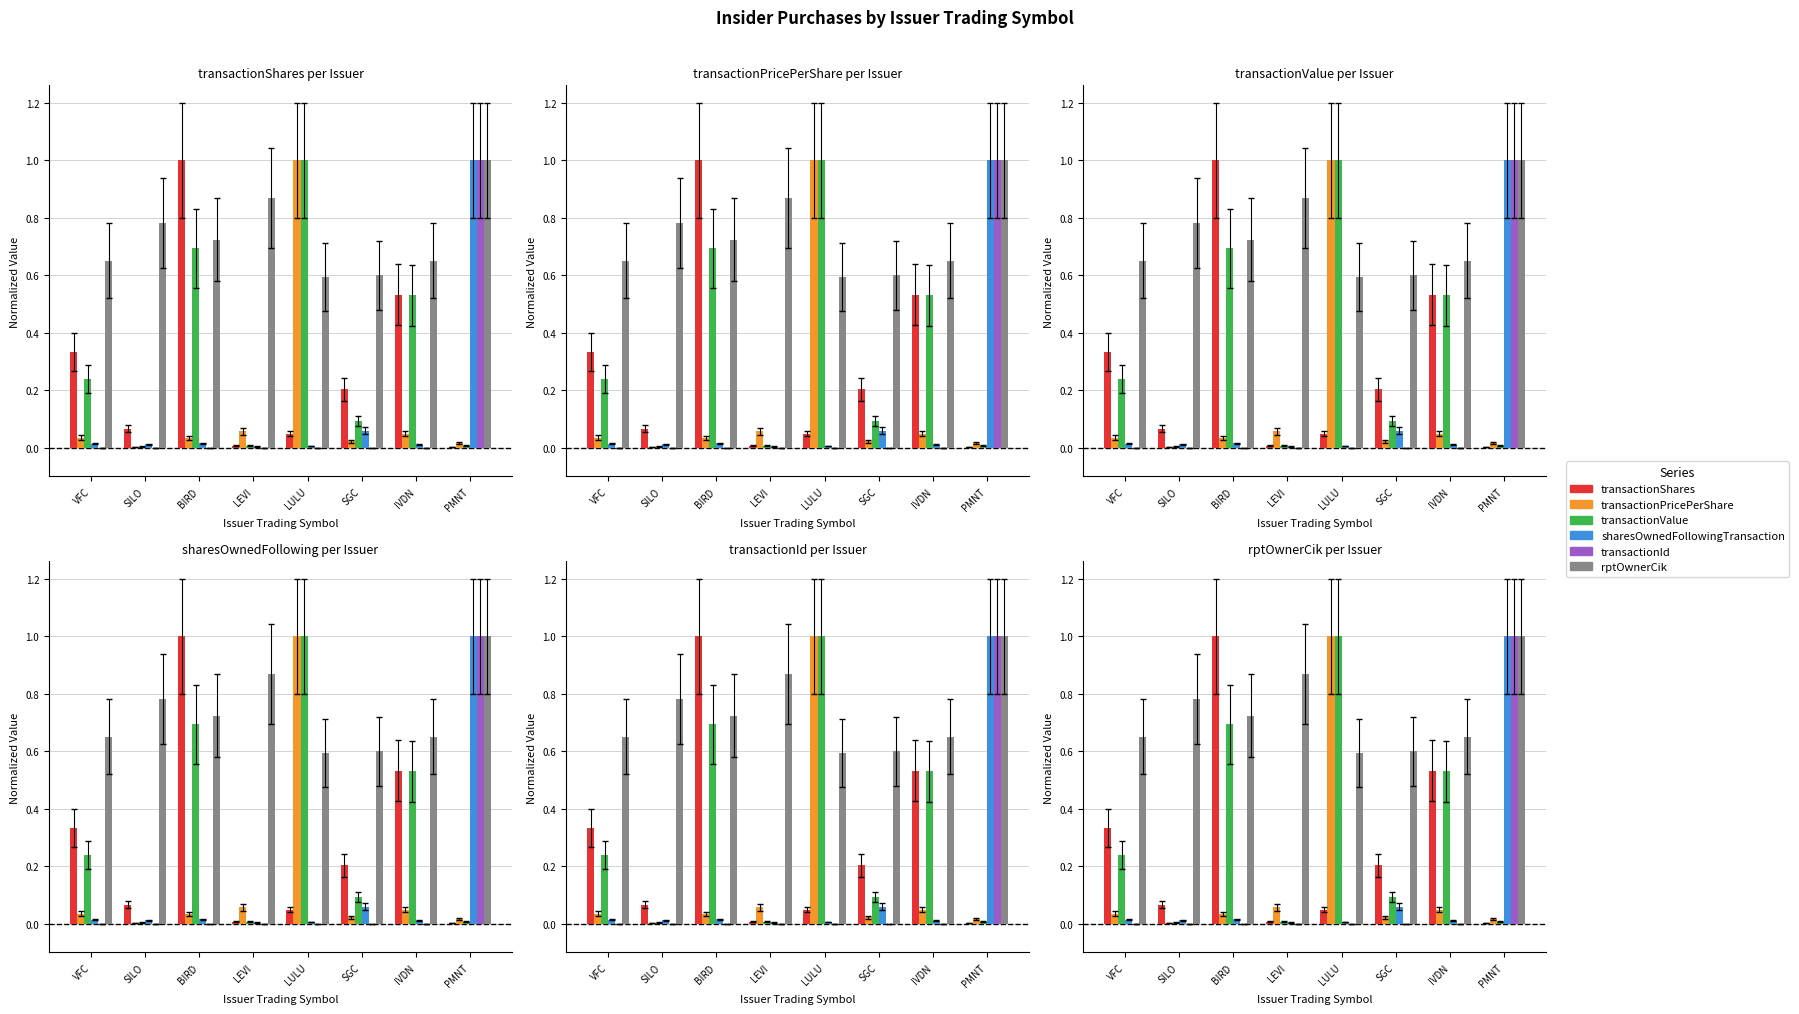

Which series has the widest spread of values?

transactionId